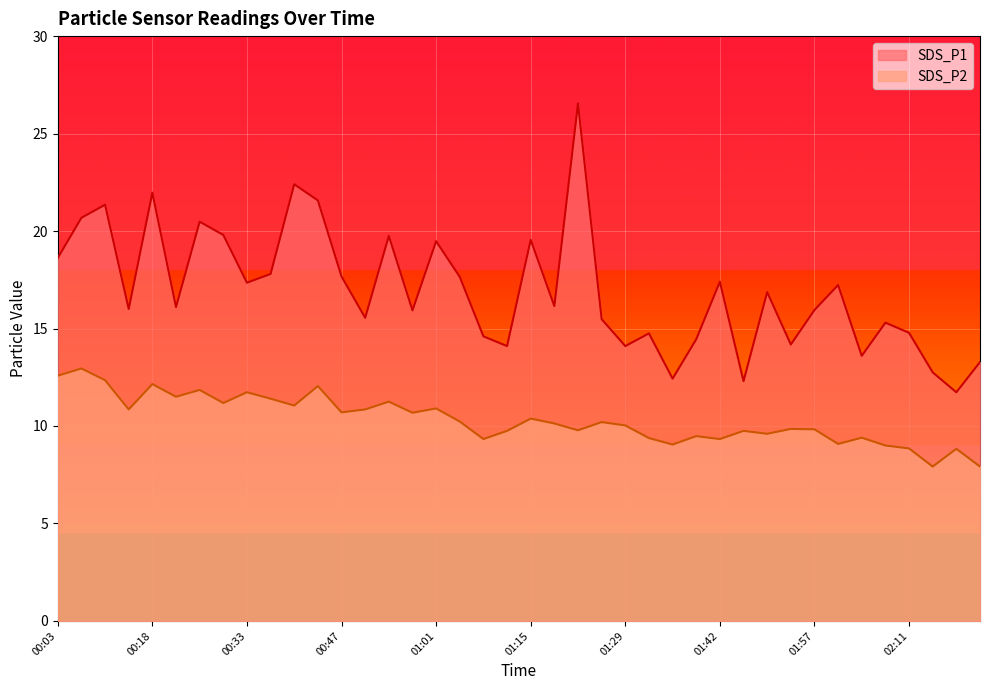

What is the difference between the highest and lowest values at 00:58?

5.2